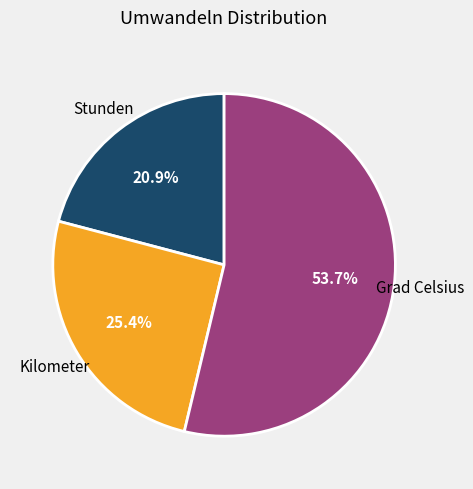

What is the majority slice?

Grad Celsius